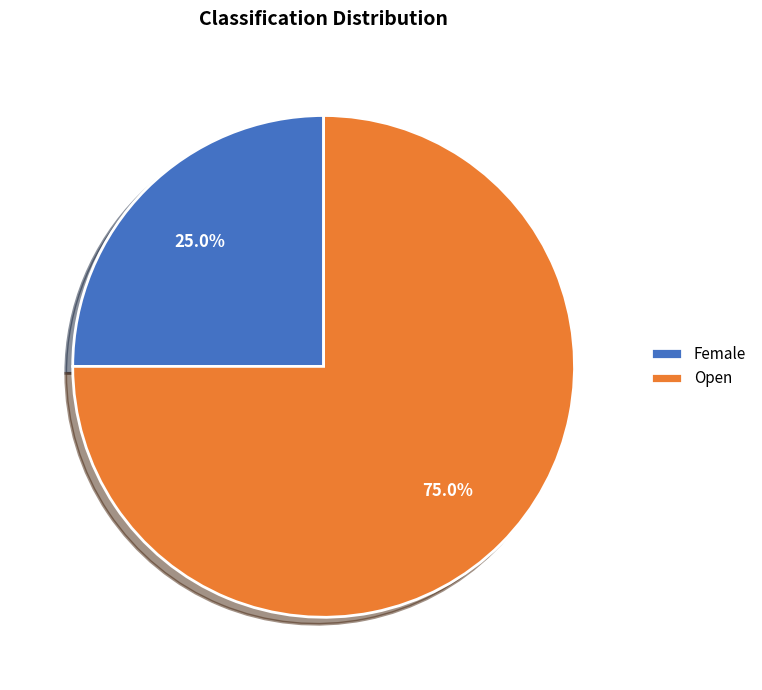

To the nearest percent, what is the difference between the Female and Open slice percentages?

50%